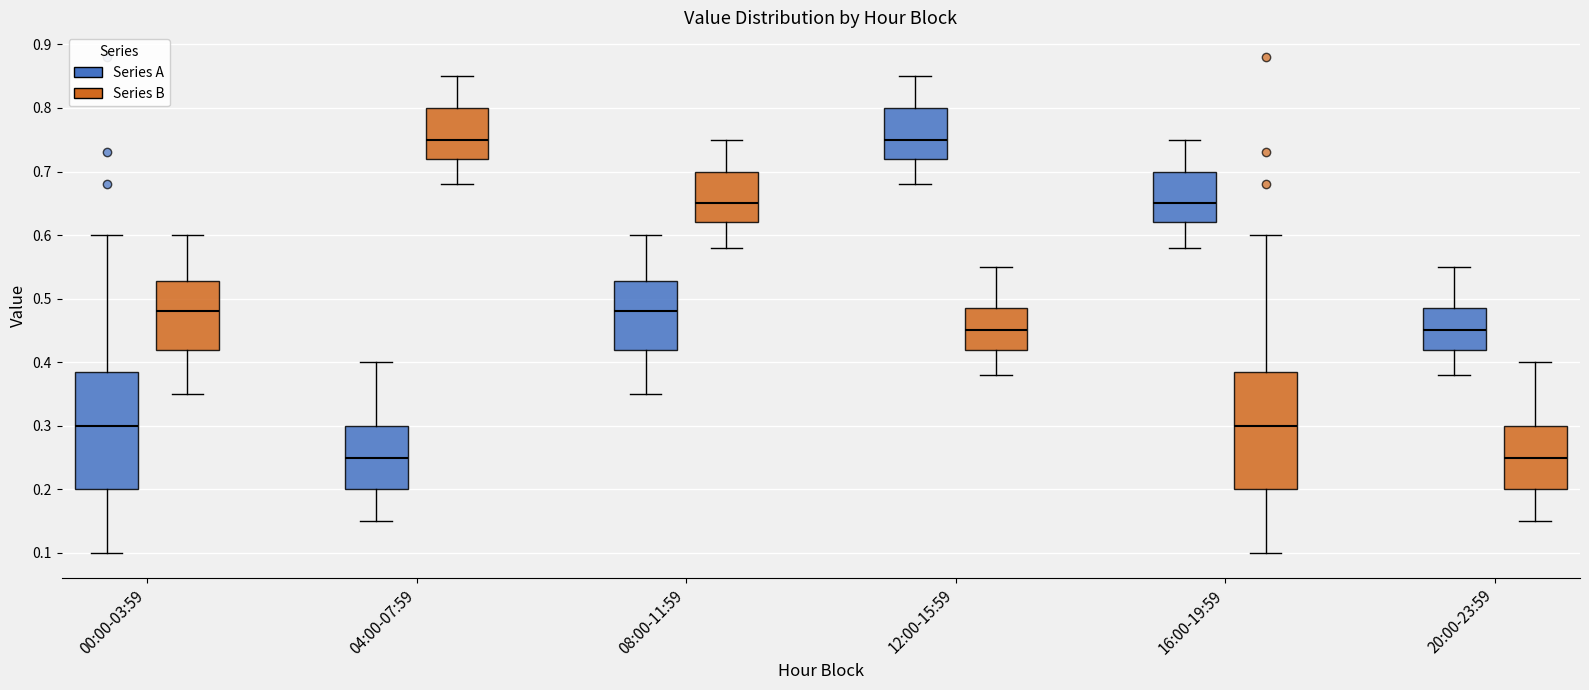

Reading left to right, transcribe this box plot: for each box, give where its median line is, the range the box spans, and where its two whiskers end, as read against the y-axis. The values are not printed on the chart, so give them approximately, as read against the axis.

00:00-03:59 (Series A): median 0.30, box 0.20 to 0.39, whiskers 0.10 to 0.60
00:00-03:59 (Series B): median 0.48, box 0.42 to 0.53, whiskers 0.35 to 0.60
04:00-07:59 (Series A): median 0.25, box 0.20 to 0.30, whiskers 0.15 to 0.40
04:00-07:59 (Series B): median 0.75, box 0.72 to 0.80, whiskers 0.68 to 0.85
08:00-11:59 (Series A): median 0.48, box 0.42 to 0.53, whiskers 0.35 to 0.60
08:00-11:59 (Series B): median 0.65, box 0.62 to 0.70, whiskers 0.58 to 0.75
12:00-15:59 (Series A): median 0.75, box 0.72 to 0.80, whiskers 0.68 to 0.85
12:00-15:59 (Series B): median 0.45, box 0.42 to 0.49, whiskers 0.38 to 0.55
16:00-19:59 (Series A): median 0.65, box 0.62 to 0.70, whiskers 0.58 to 0.75
16:00-19:59 (Series B): median 0.30, box 0.20 to 0.39, whiskers 0.10 to 0.60
20:00-23:59 (Series A): median 0.45, box 0.42 to 0.49, whiskers 0.38 to 0.55
20:00-23:59 (Series B): median 0.25, box 0.20 to 0.30, whiskers 0.15 to 0.40